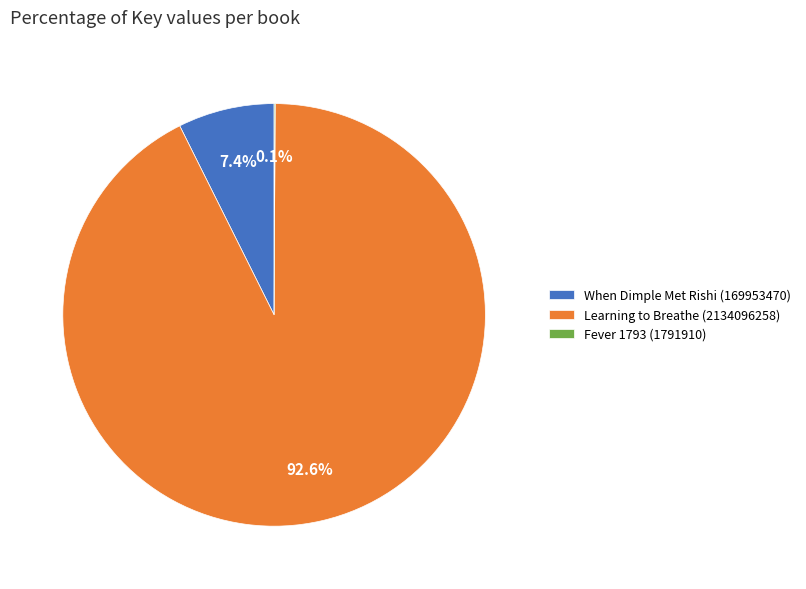

Is the sum of When Dimple Met Rishi (169953470) and Learning to Breathe (2134096258) greater than half?

Yes